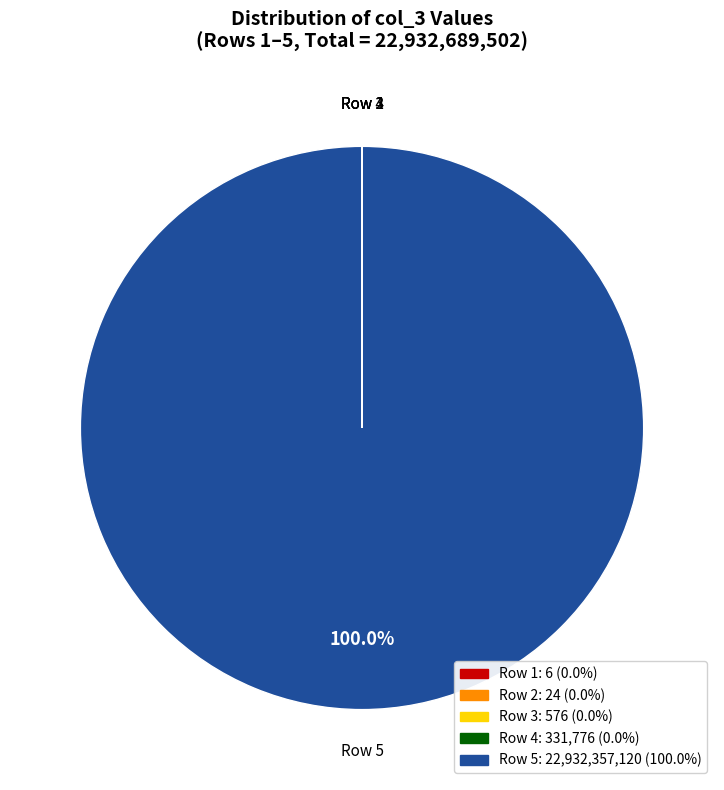

To the nearest percent, what is the difference between the largest and smallest slice percentages?

100%